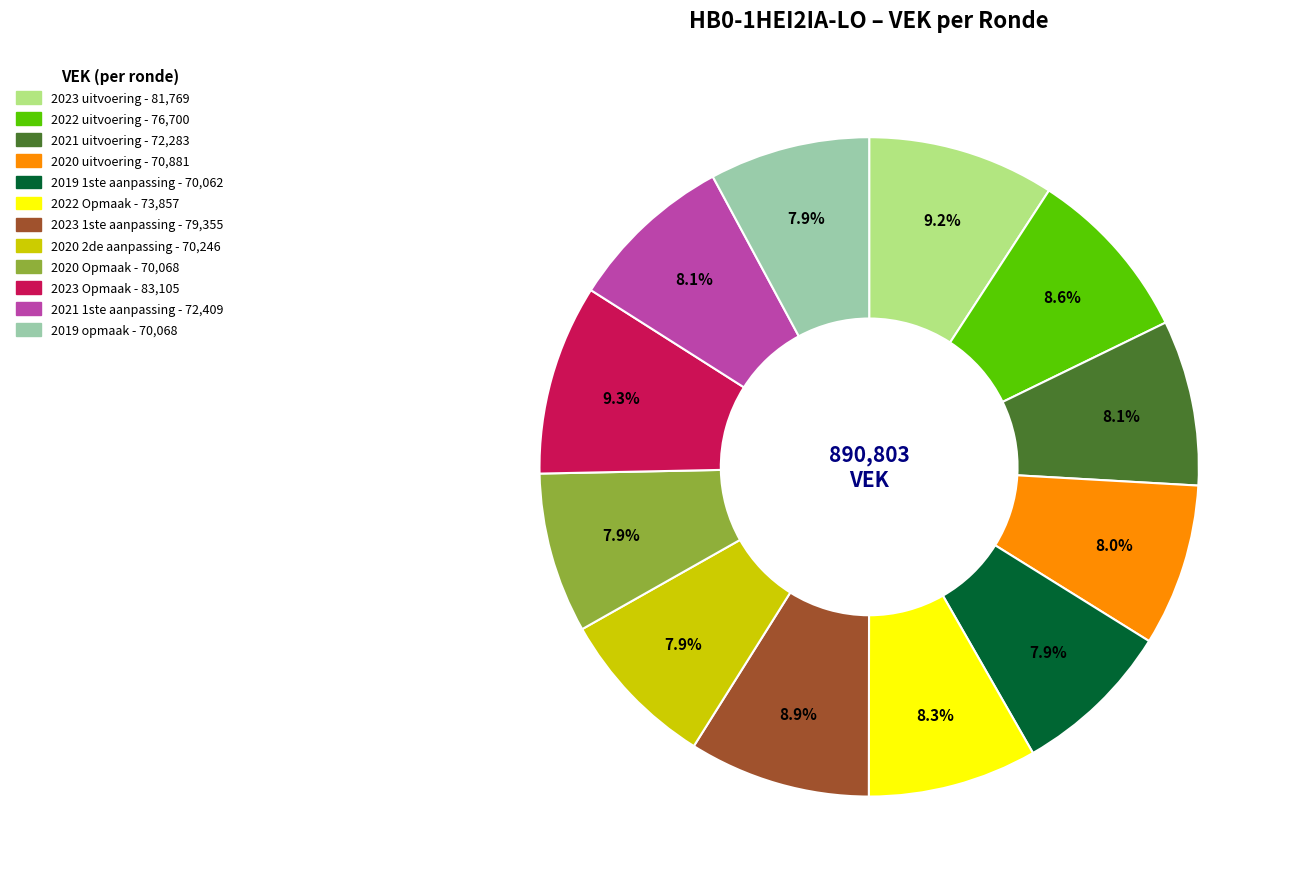

To the nearest percent, what percentage of the pie is 2023 1ste aanpassing?

9%